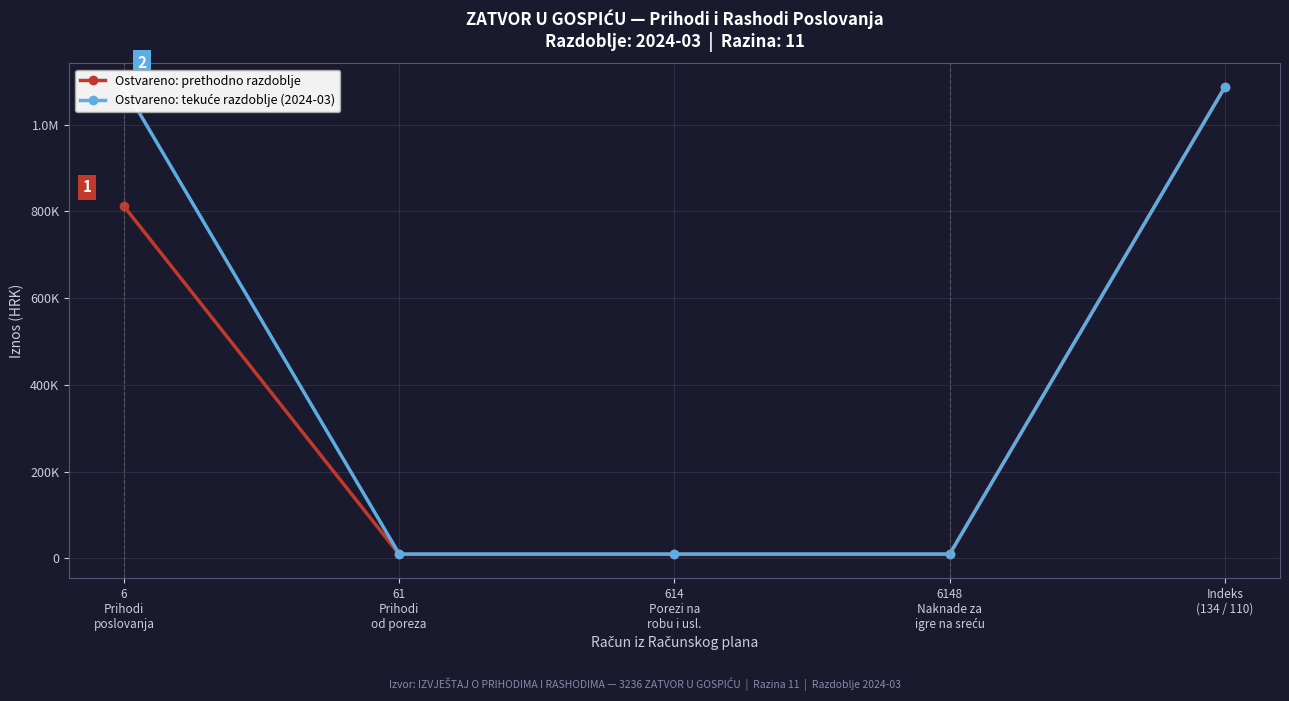

Rank the series by their average value, from highest to lowest.

Ostvareno: tekuće razdoblje (2024-03), Ostvareno: prethodno razdoblje